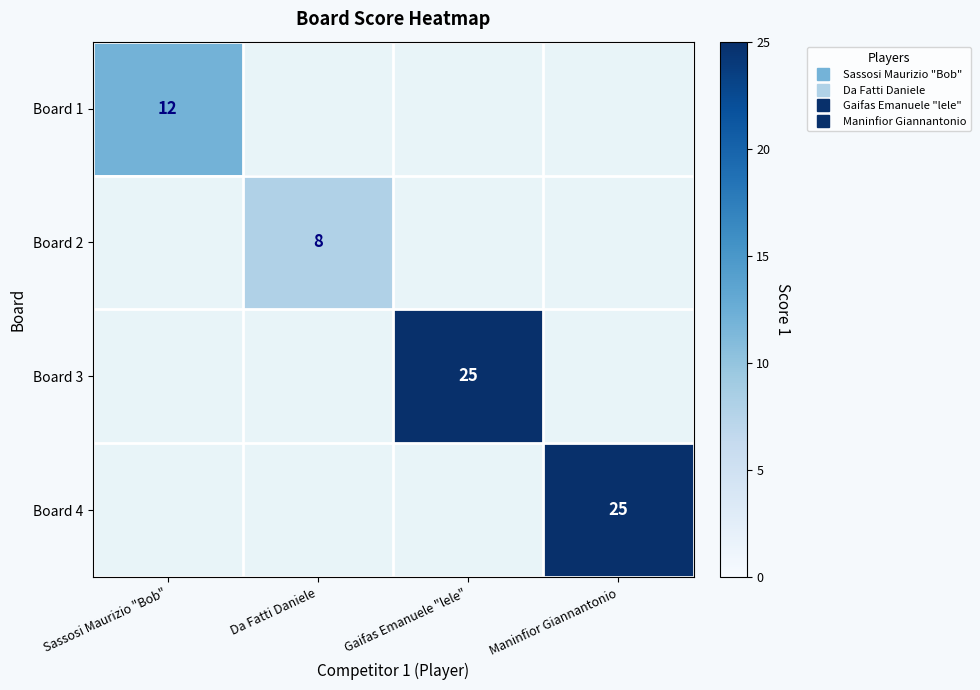

How many positive values does the Board 4 series have?

1